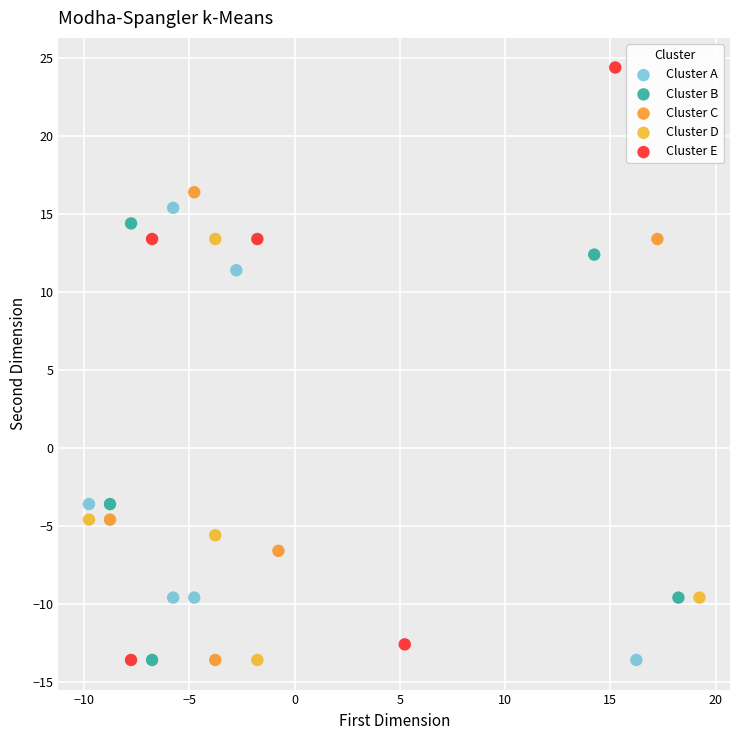

Which series contains the highest Y value?

Cluster E